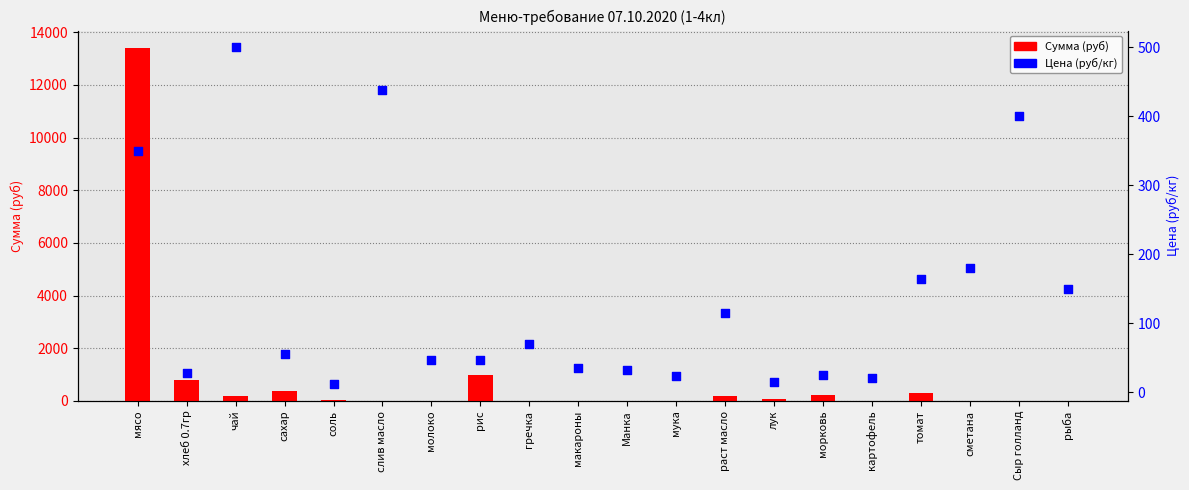

What is the total value across all series at Сыр голланд?

400.0